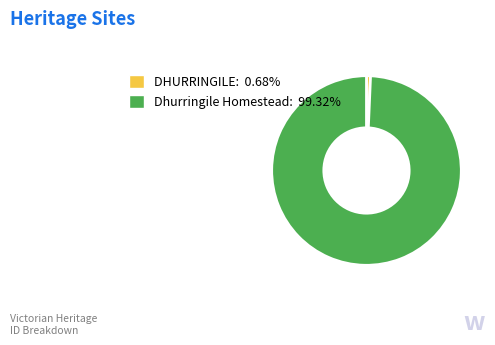

Is there any slice that represents more than half of the pie?

Yes